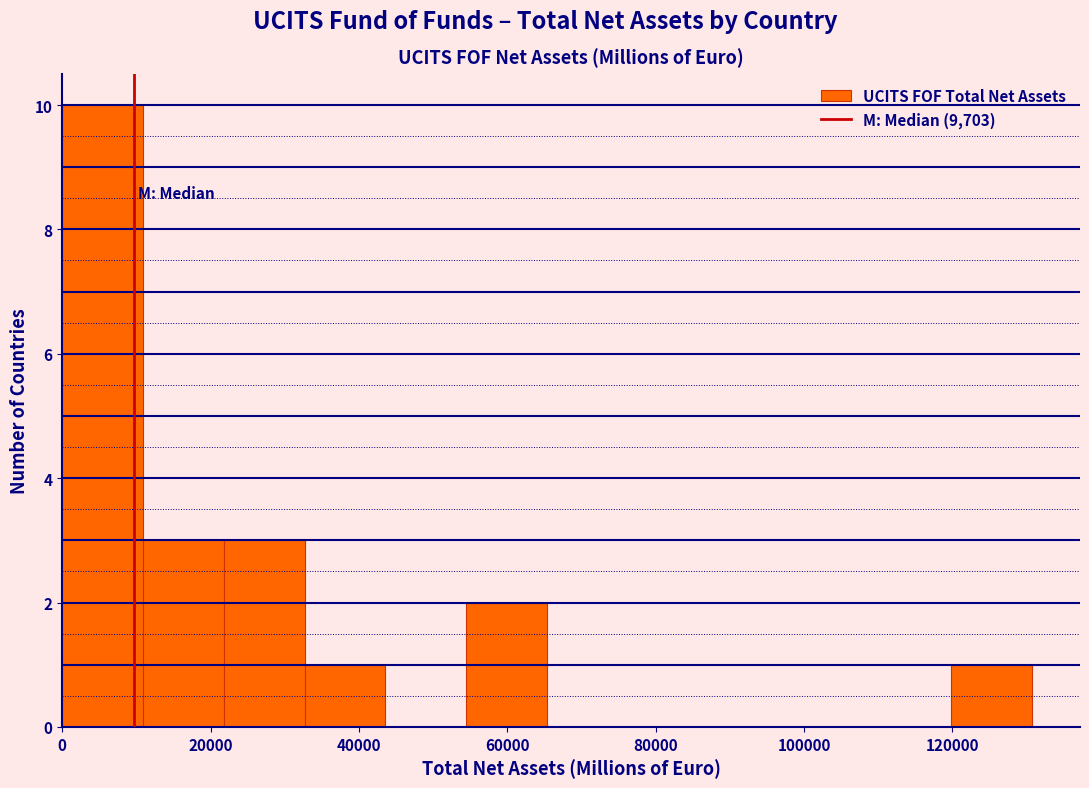

What is the height of the bar covering 120000 to 130000 on the x-axis? Neither the bar edges nor the heights are printed on the chart, so give them approximately, as read against the axes.

1